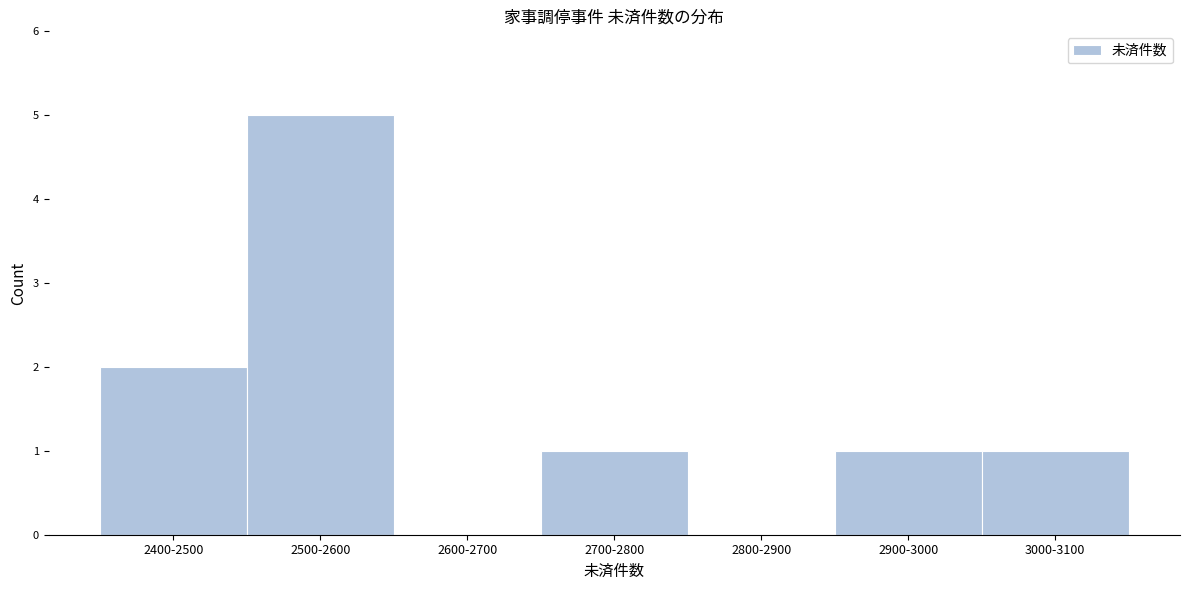

Reading left to right, what are all the values shown in this chart?

2400-2500=2	2500-2600=5	2600-2700=0	2700-2800=1	2800-2900=0	2900-3000=1	3000-3100=1